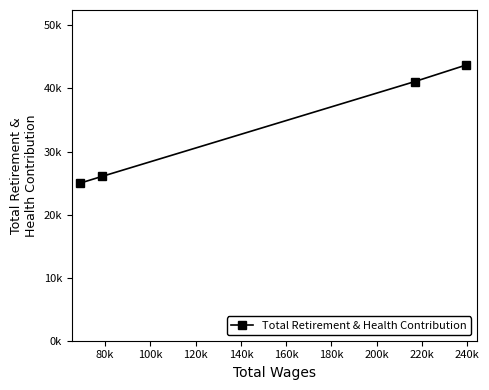

True or false: the data has more than 2 interior local peaks.

False